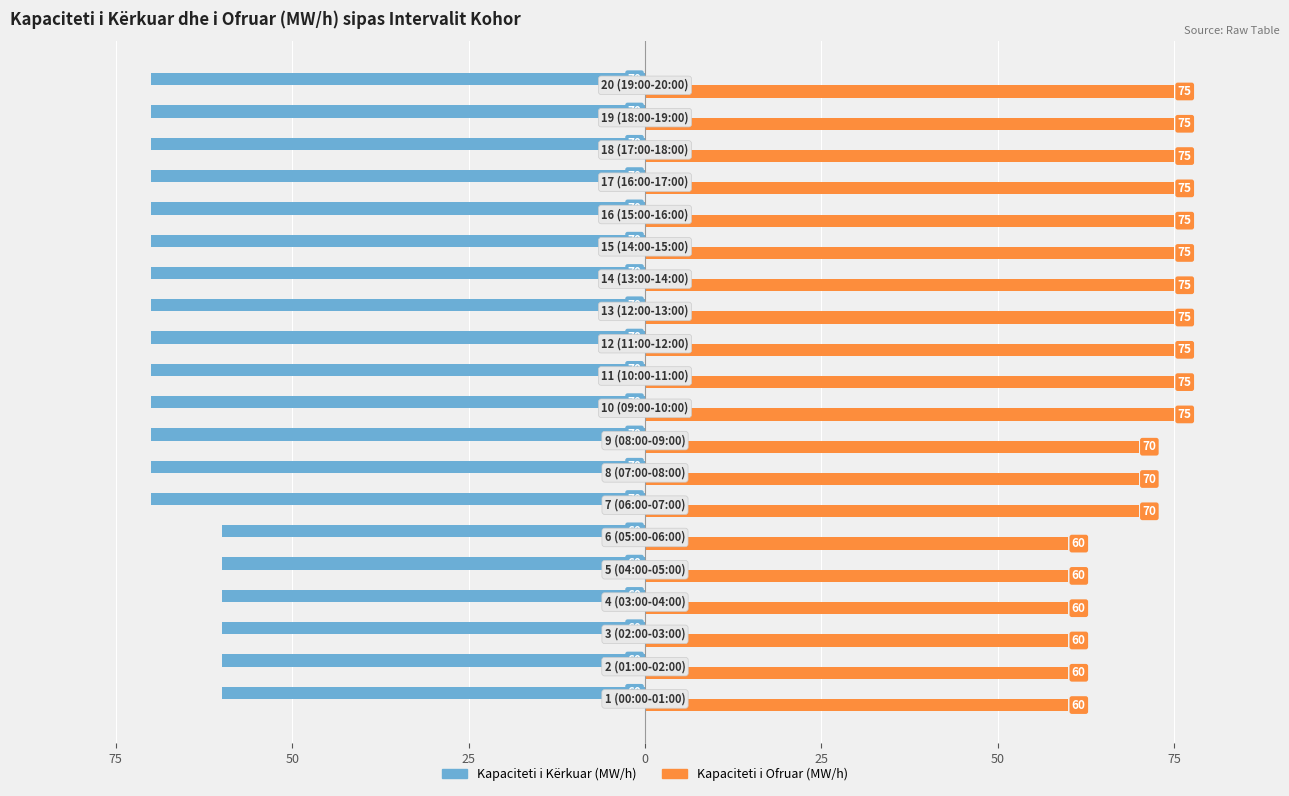

What are all the series names shown in the legend?

Kapaciteti i Kërkuar (MW/h), Kapaciteti i Ofruar (MW/h)